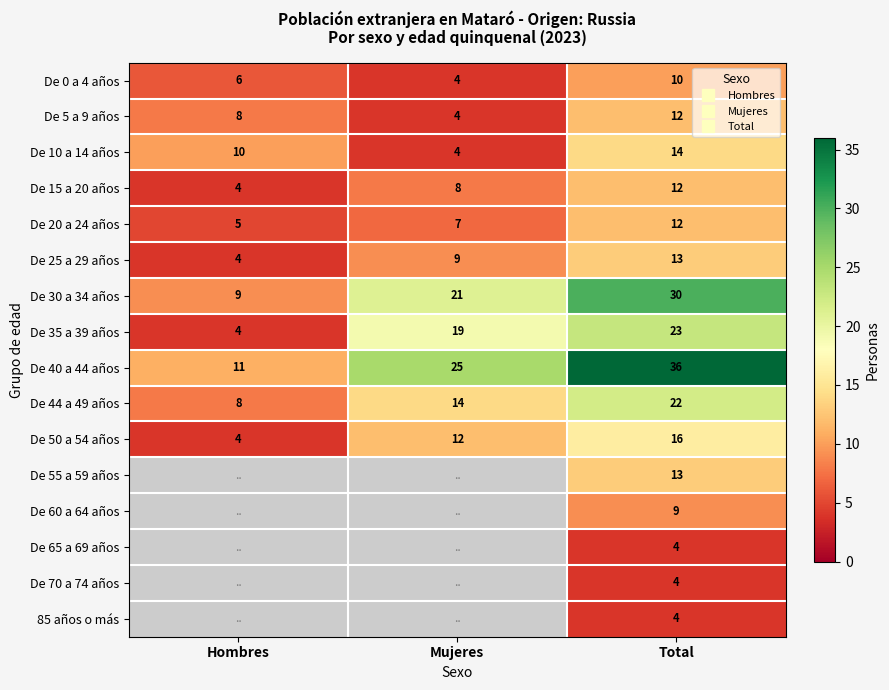

What is the maximum value shown in the chart?

36.0